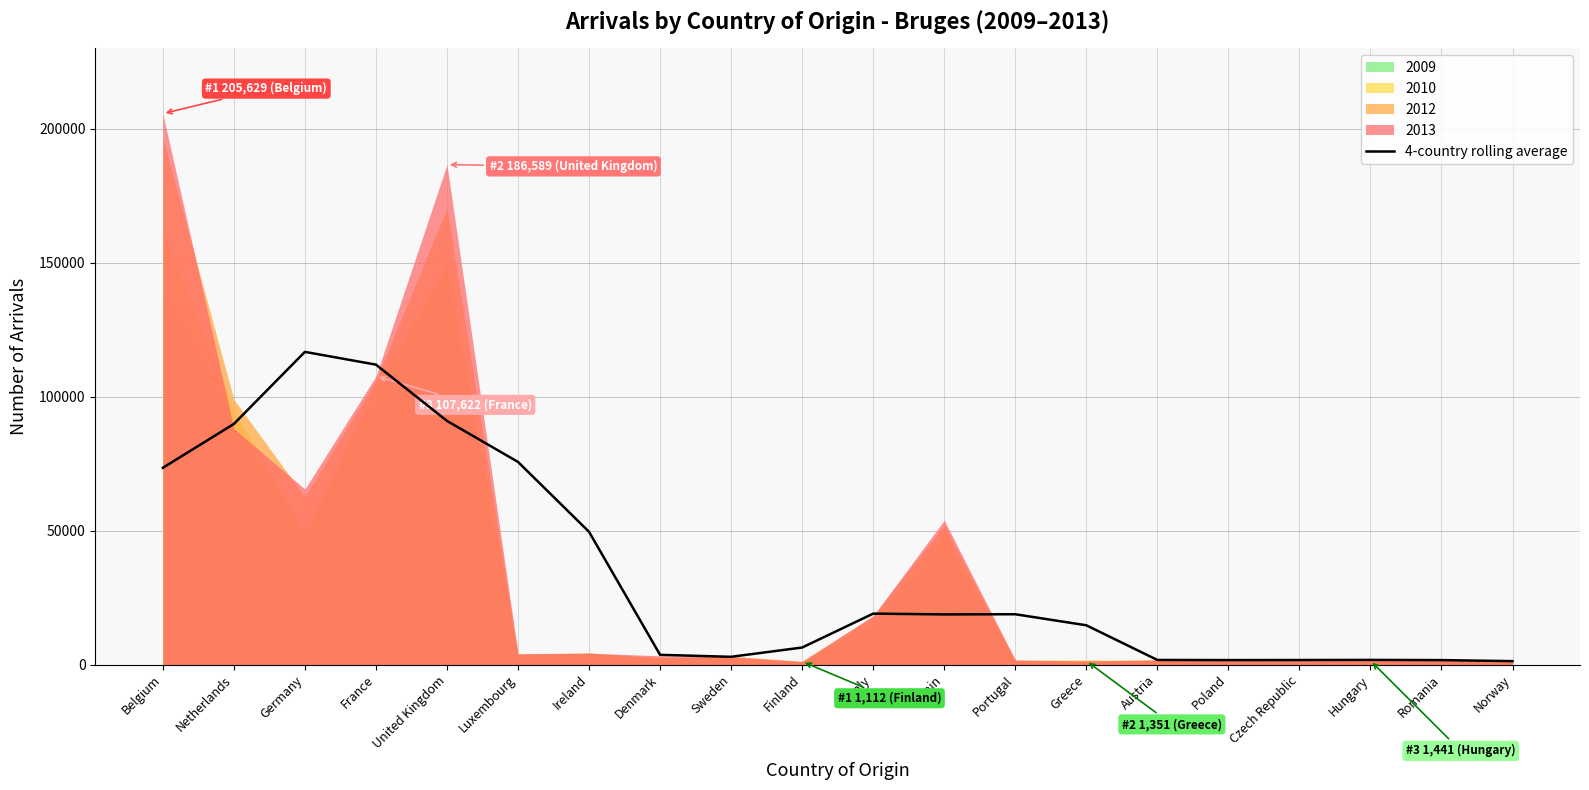

The value at Denmark is 3618.0. True or false?

True